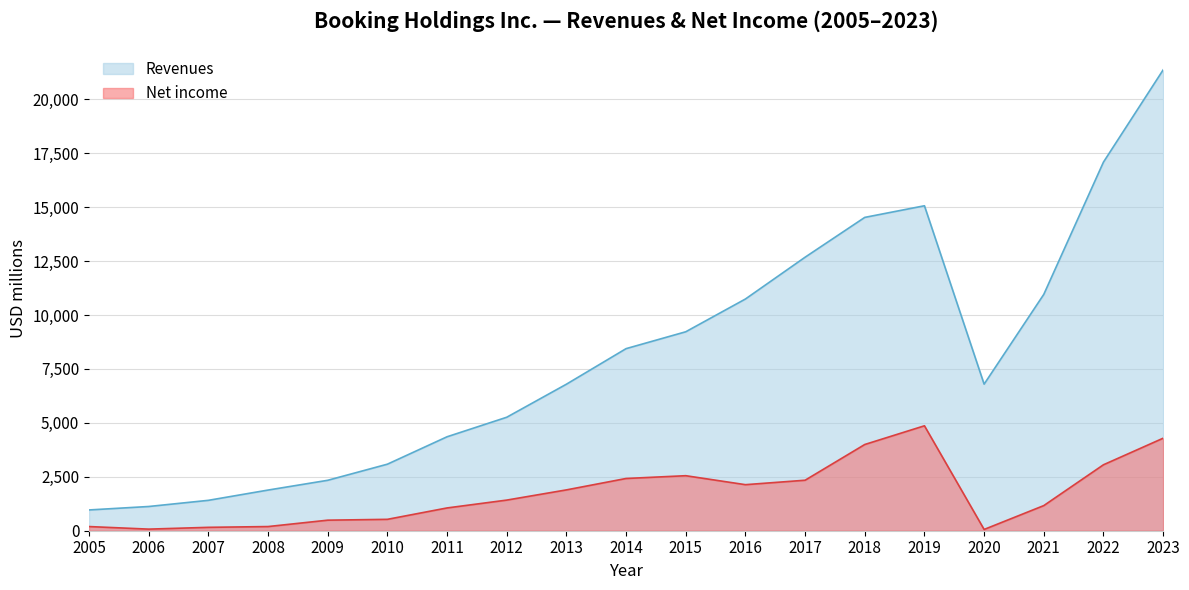

What is the difference between the Revenues values at 2015 and 2018?

5303